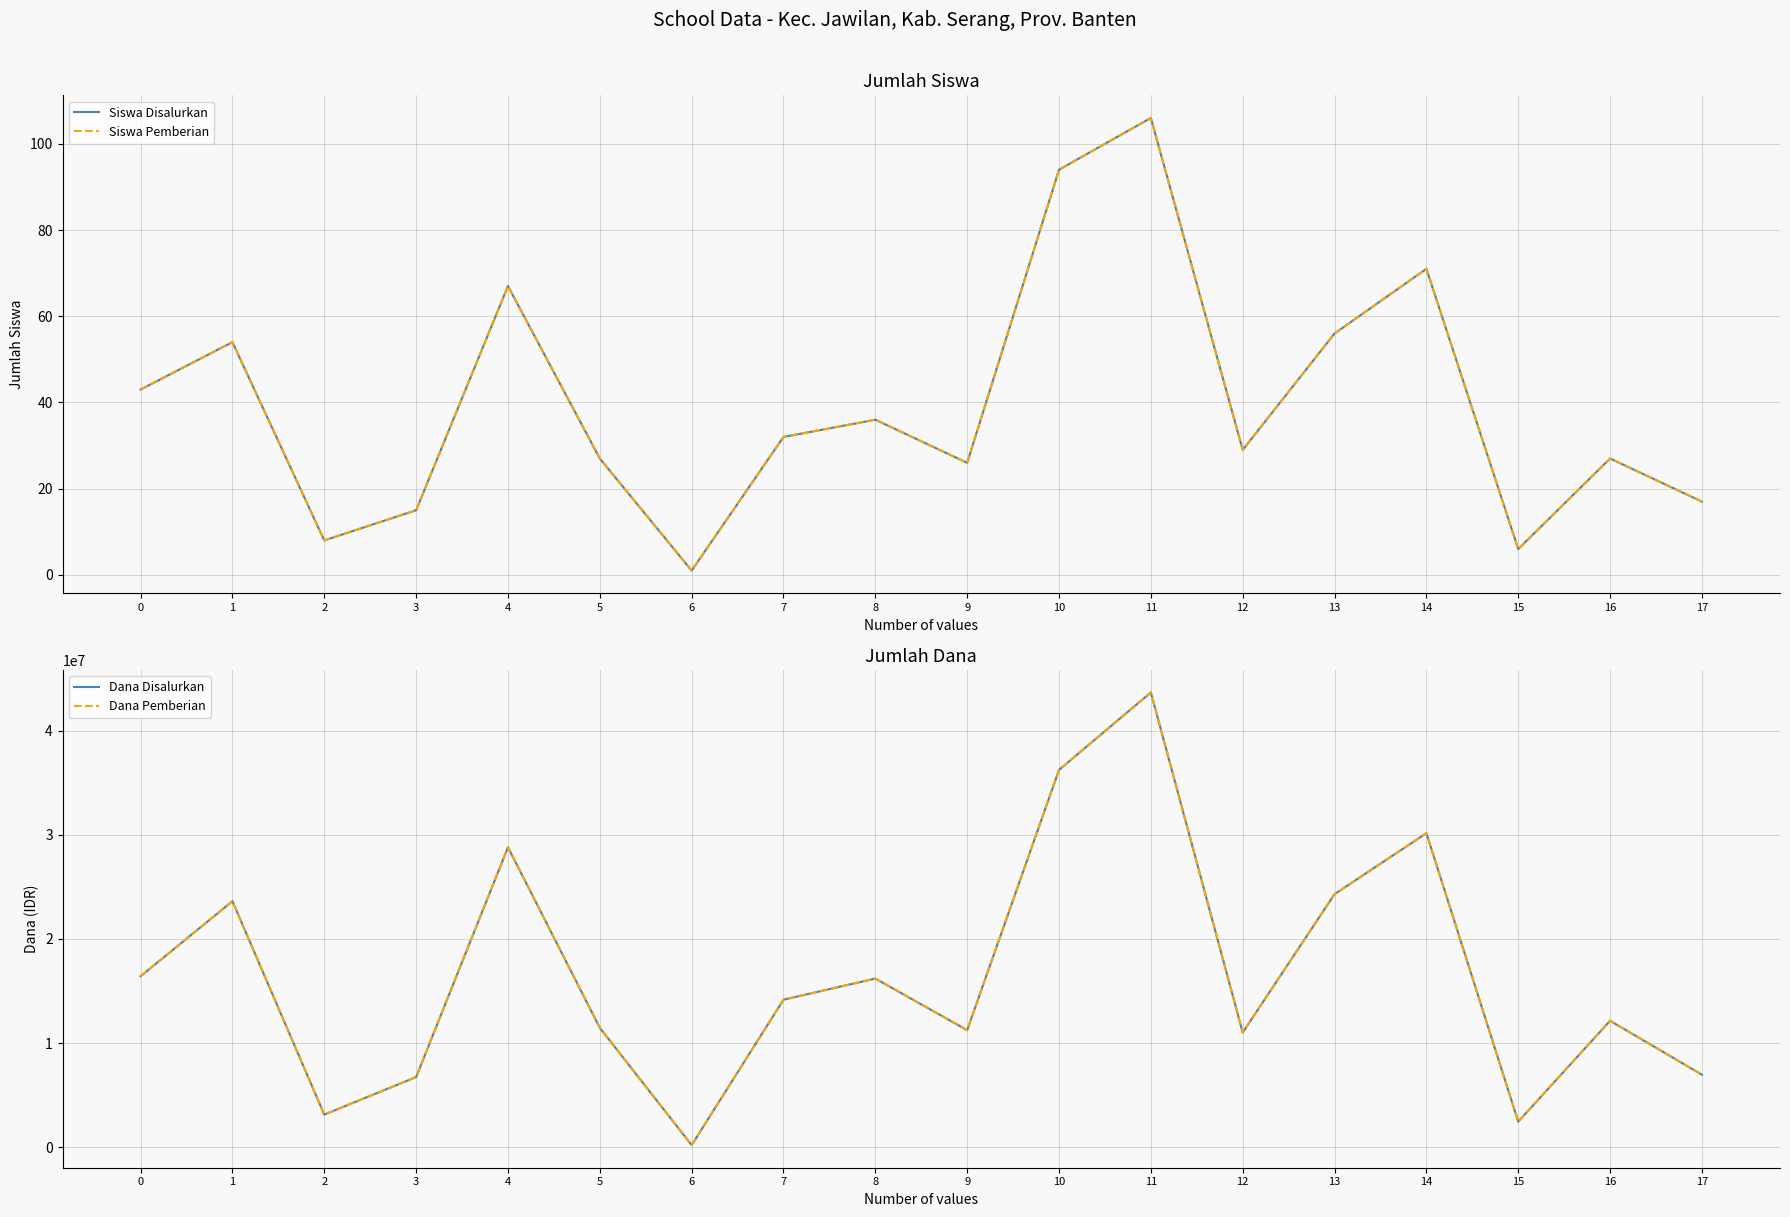

What is the total value across all series at 10?

72450188